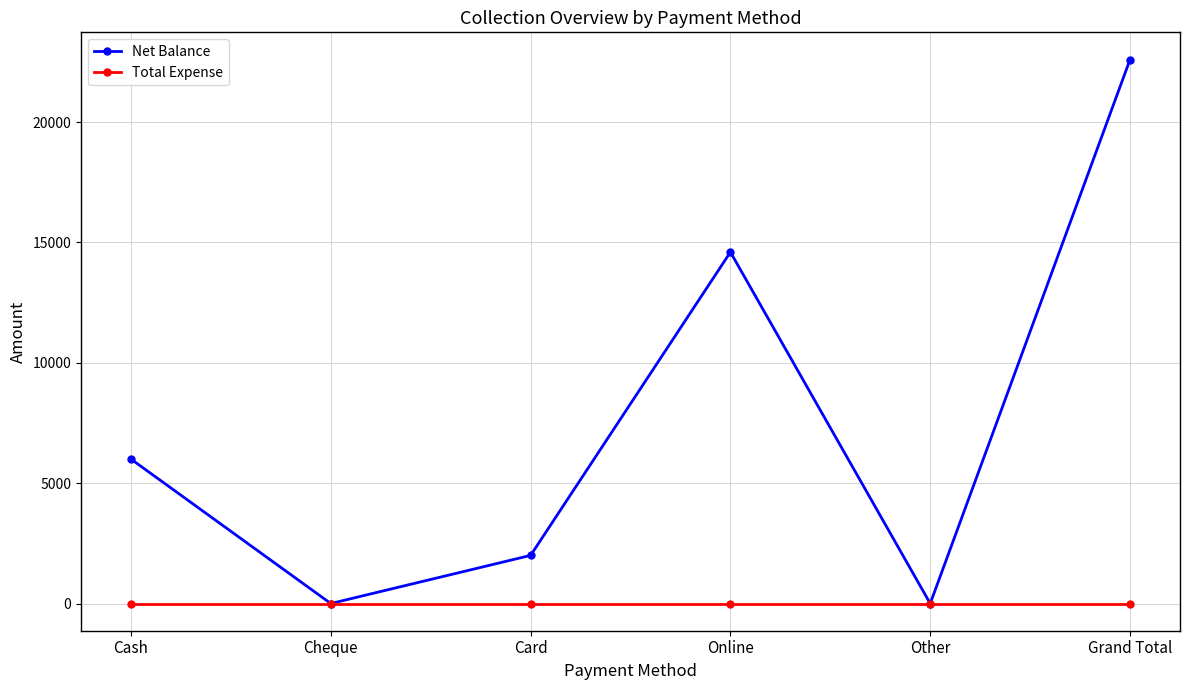

What is the value of the Net Balance point at the 4th from the left?

14600